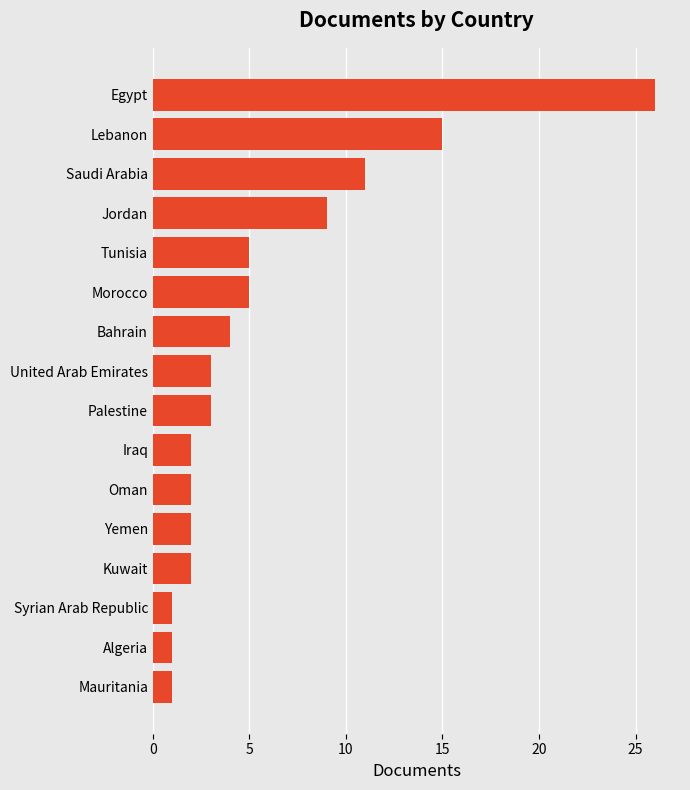

What is the smallest value displayed?

1